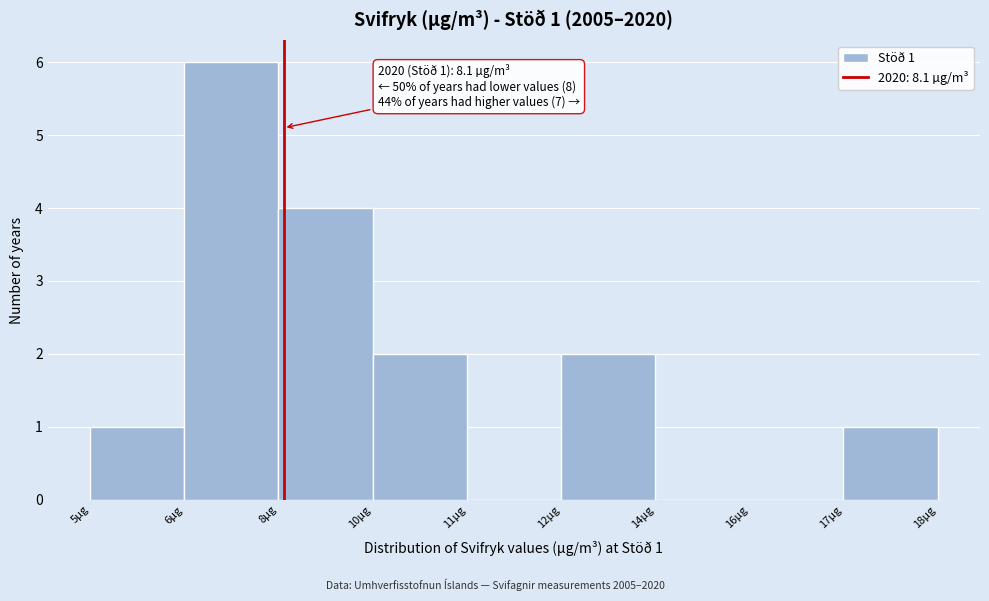

Reading left to right, list all the values displayed in this chart.

5µg=1	6µg=6	8µg=4	10µg=2	11µg=0	12µg=2	14µg=0	16µg=0	17µg=1